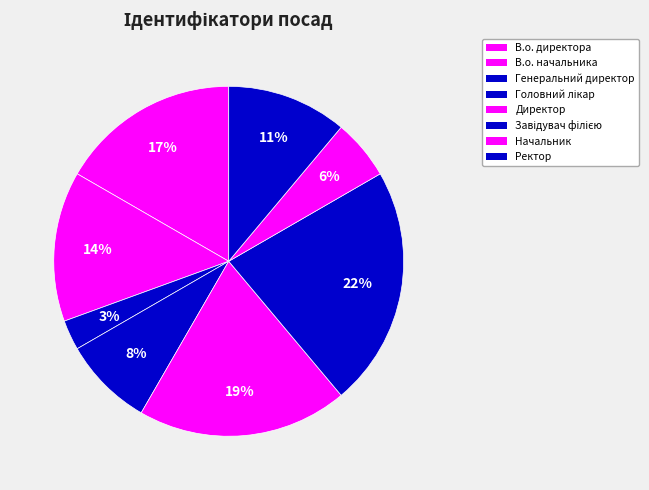

Count the number of slices in the pie.

8